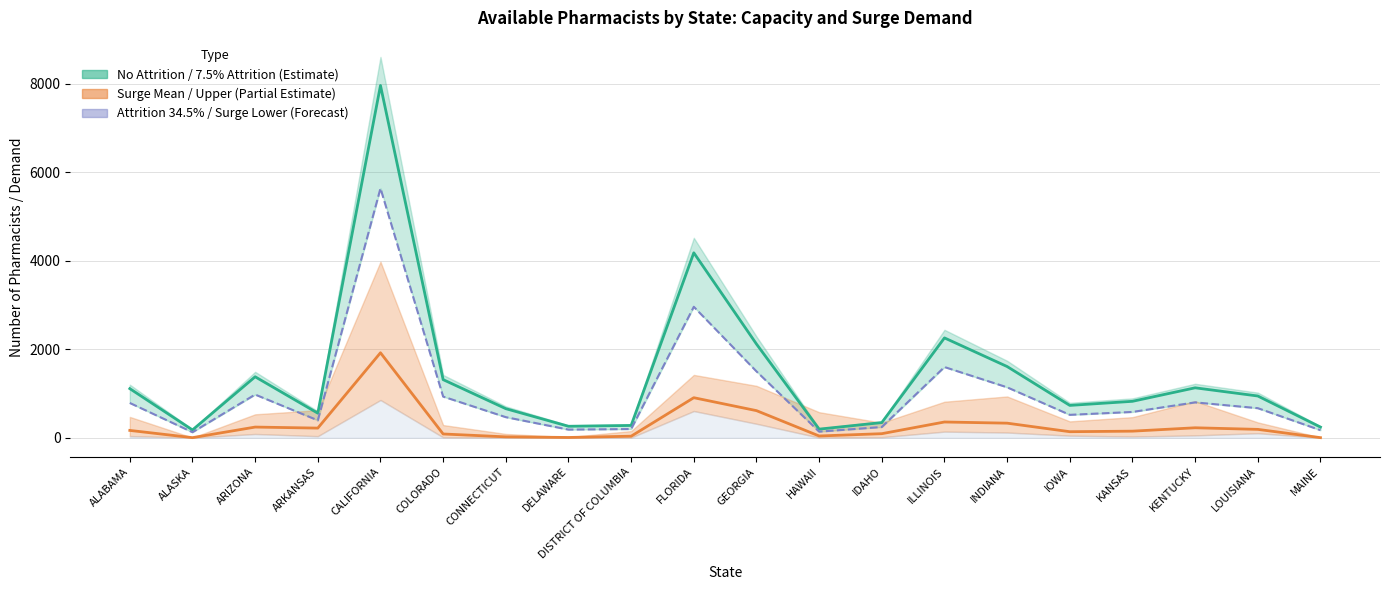

Reading left to right, list all the values displayed in this chart.

Attrition Rate (7.5%): ALABAMA=1110.0	ALASKA=175.8	ARIZONA=1378.2	ARKANSAS=555.0	CALIFORNIA=7964.2	COLORADO=1313.5	CONNECTICUT=656.8	DELAWARE=259.0	DISTRICT OF COLUMBIA=277.5	FLORIDA=4181.0	GEORGIA=2118.2	HAWAII=194.2	IDAHO=342.2	ILLINOIS=2257.0	INDIANA=1609.5	IOWA=730.8	KANSAS=823.2	KENTUCKY=1128.5	LOUISIANA=943.5	MAINE=240.5
Surge Mean: ALABAMA=165.4	ALASKA=1.5	ARIZONA=240.9	ARKANSAS=217.7	CALIFORNIA=1920.9	COLORADO=84.6	CONNECTICUT=19.7	DELAWARE=5.8	DISTRICT OF COLUMBIA=34.5	FLORIDA=904.9	GEORGIA=612.5	HAWAII=39.2	IDAHO=91.5	ILLINOIS=355.7	INDIANA=329.2	IOWA=136.2	KANSAS=148.6	KENTUCKY=224.8	LOUISIANA=188.9	MAINE=1.7
Attrition Rate (34.5%): ALABAMA=786.0	ALASKA=124.5	ARIZONA=976.0	ARKANSAS=393.0	CALIFORNIA=5639.6	COLORADO=930.1	CONNECTICUT=465.1	DELAWARE=183.4	DISTRICT OF COLUMBIA=196.5	FLORIDA=2960.6	GEORGIA=1500.0	HAWAII=137.6	IDAHO=242.3	ILLINOIS=1598.2	INDIANA=1139.7	IOWA=517.5	KANSAS=583.0	KENTUCKY=799.1	LOUISIANA=668.1	MAINE=170.3